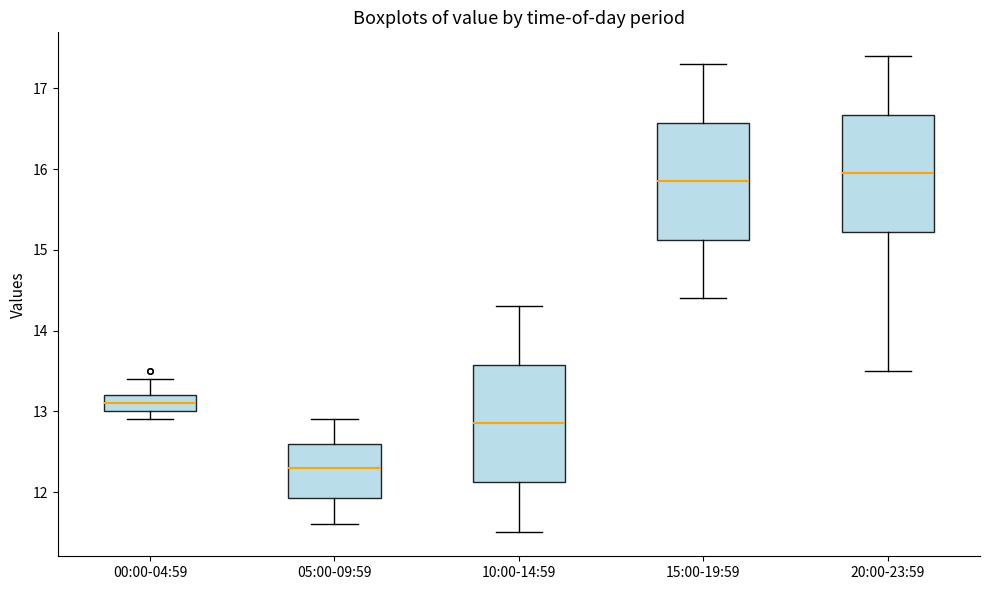

Which box's median line is the lowest?

05:00-09:59